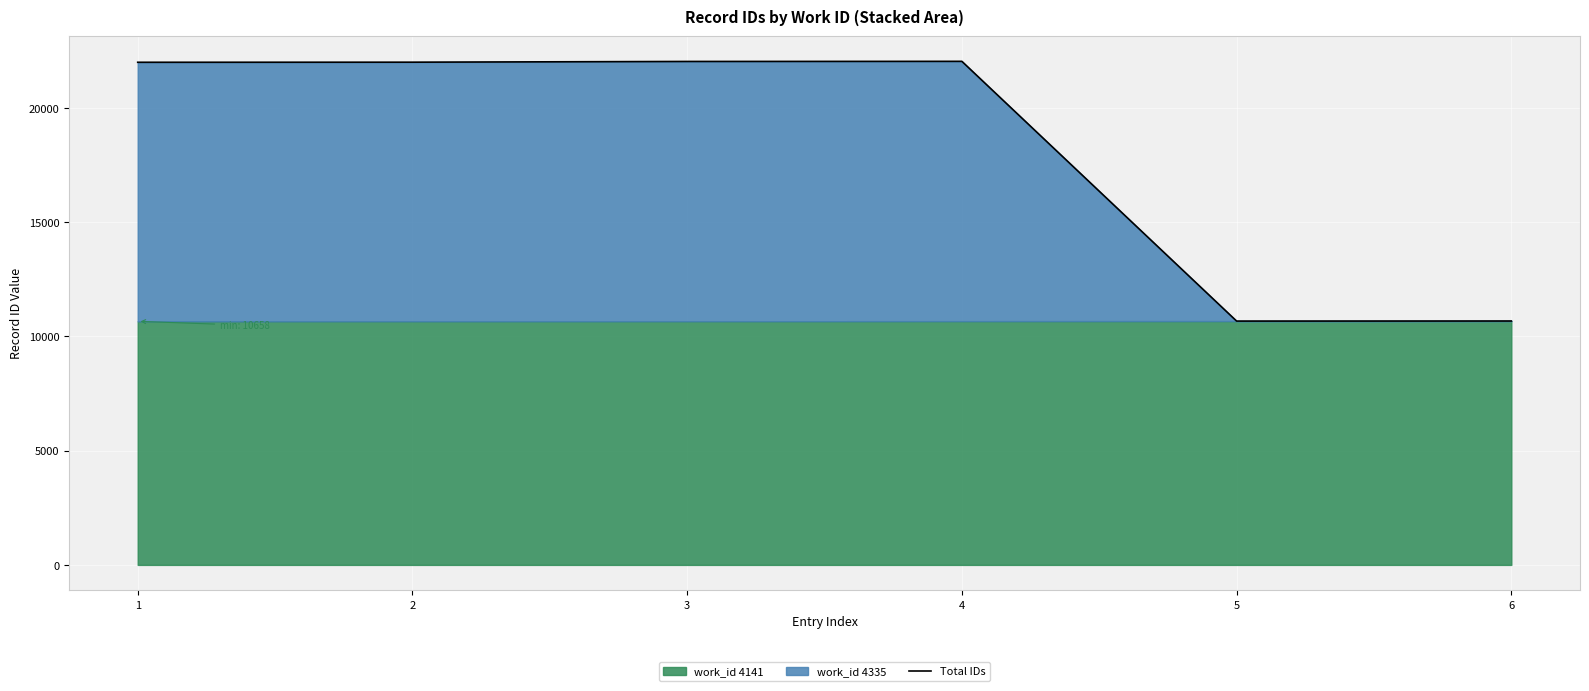

Reading right to left, transcribe all the data shown in this chart.

10671	10668	22033	22028	21996	21992